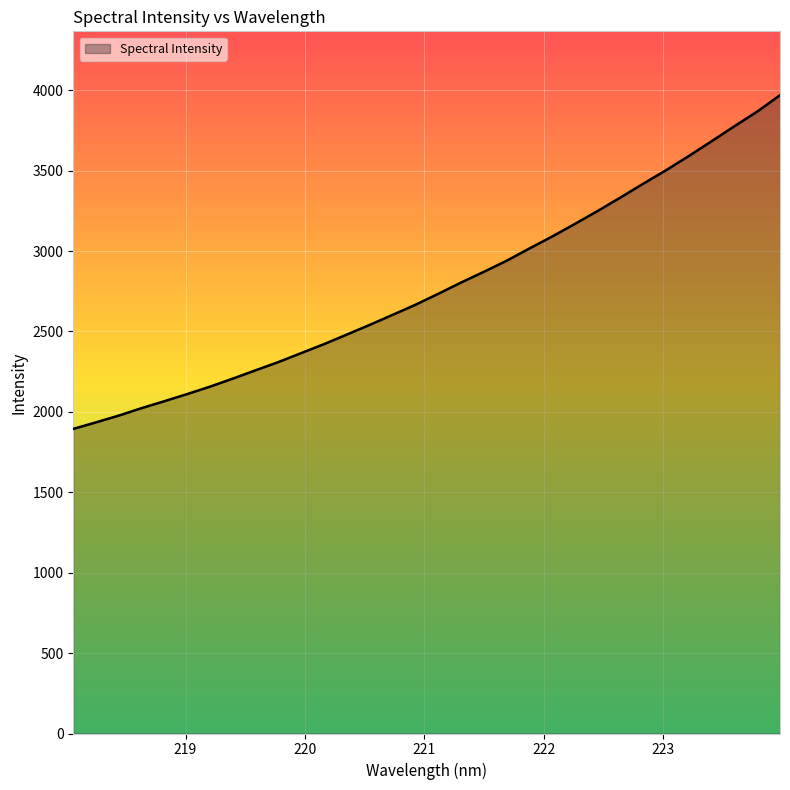

What is the minimum value shown in the chart?

1894.1